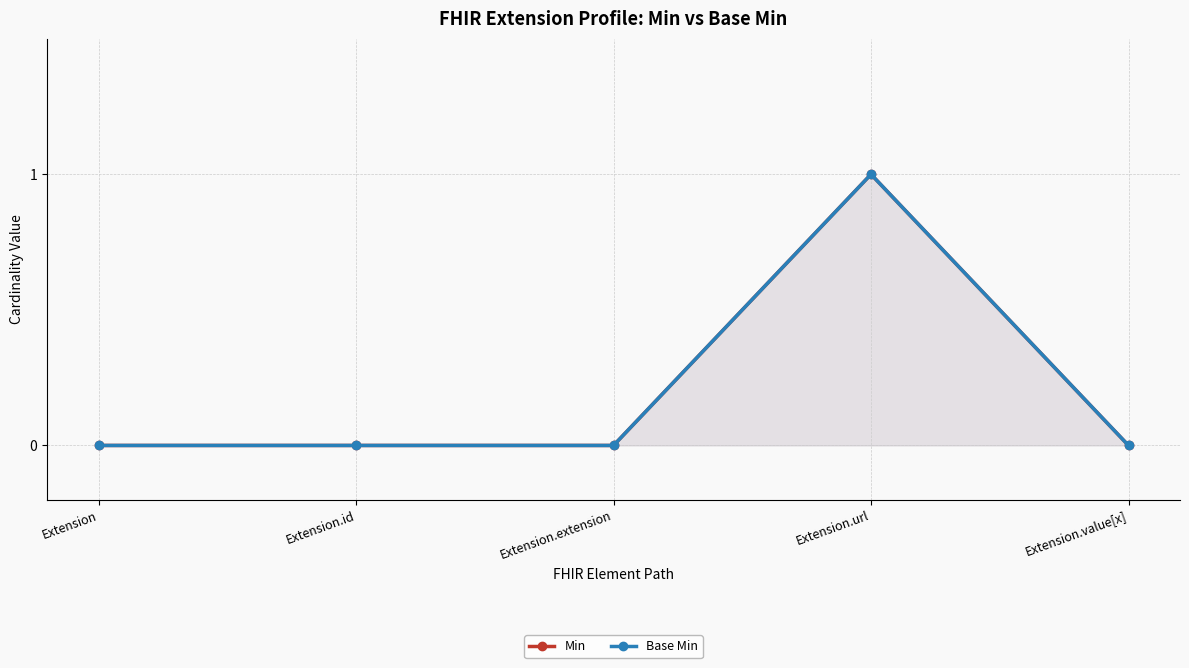

True or false: Base Min has a value of 0 at Extension.url.

False